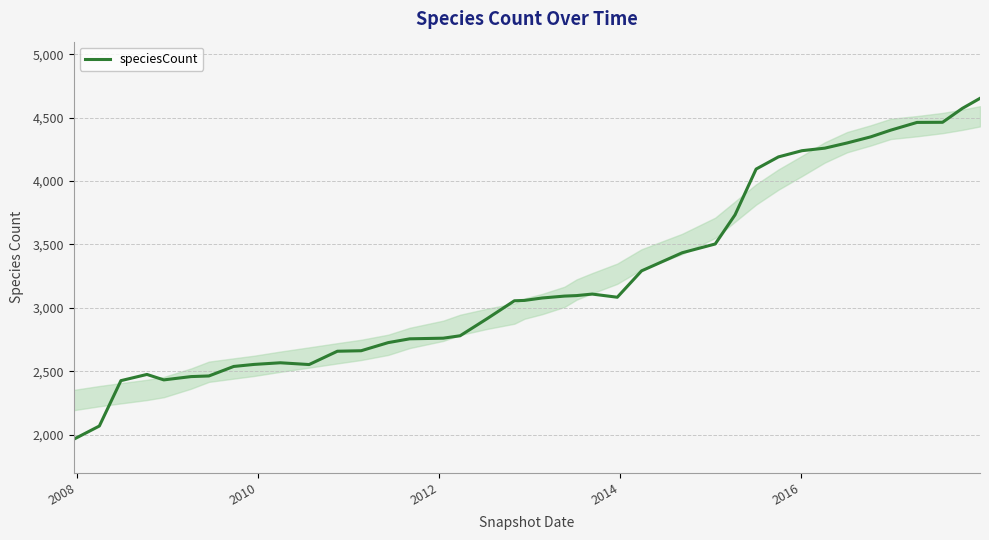

What is the smallest value displayed?

1963